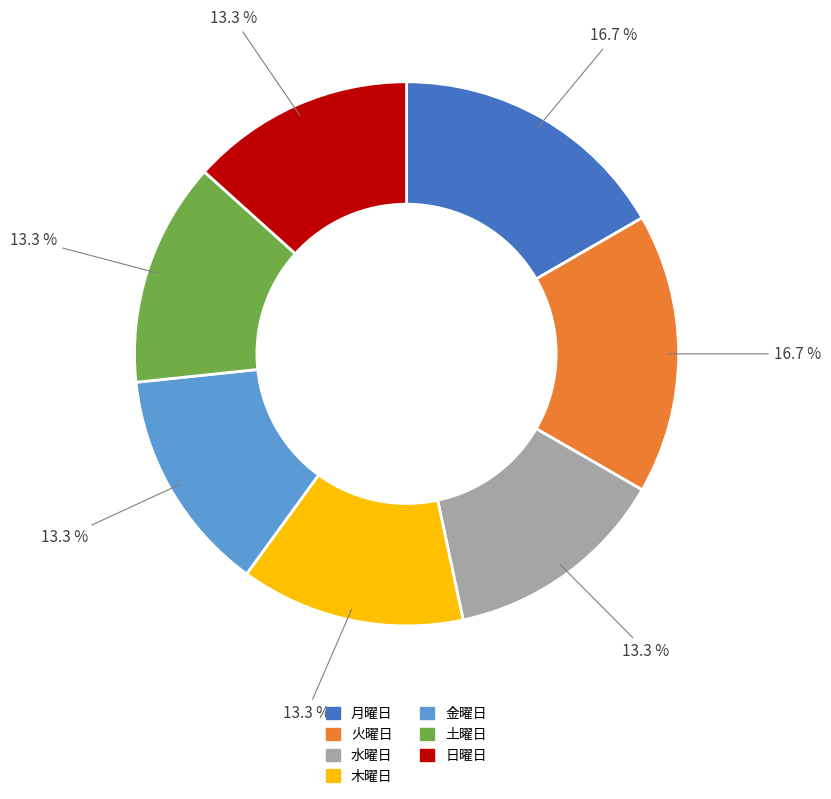

How many segments does this pie chart have?

7